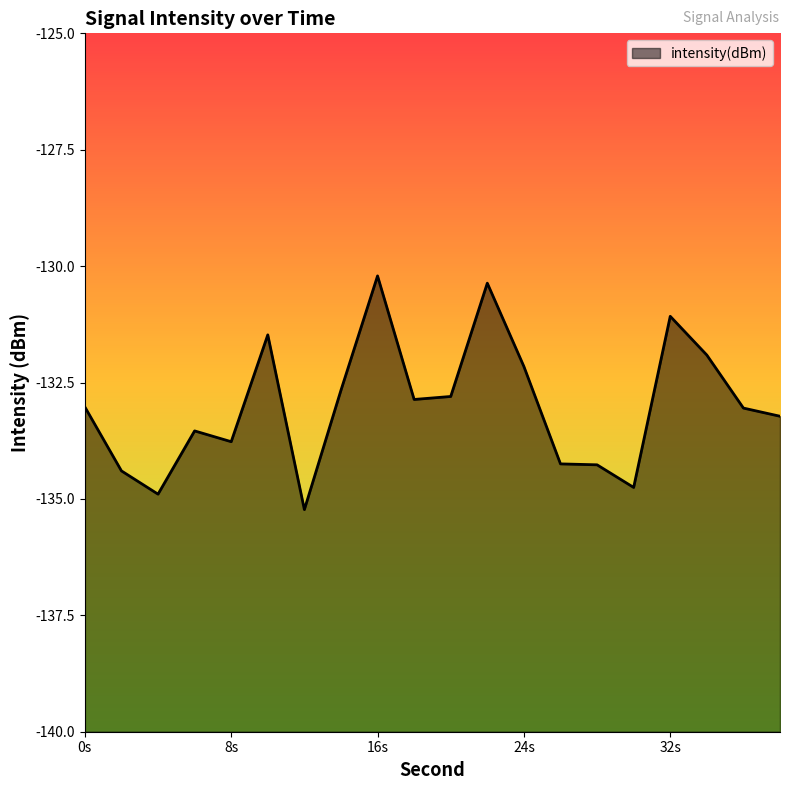

The value at 8s is -133.8. True or false?

True